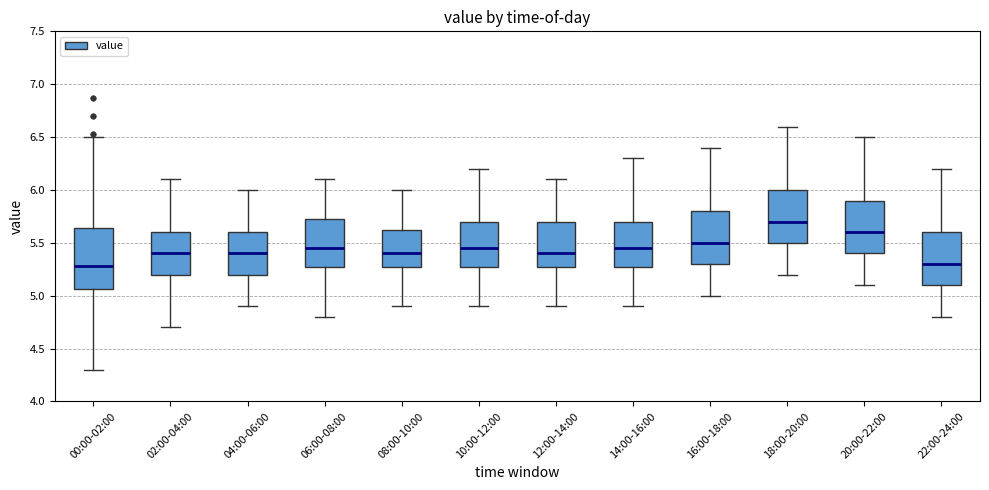

Which box is the tallest, from its lower edge to its upper edge?

00:00-02:00